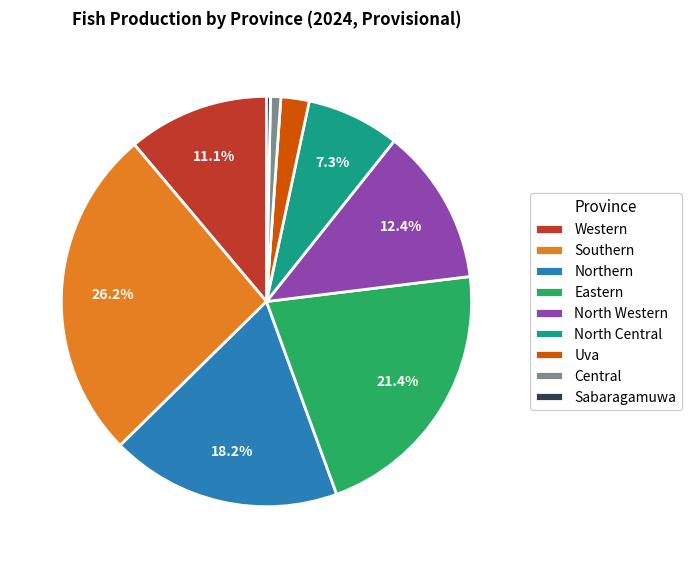

How many slices are in this pie chart?

9